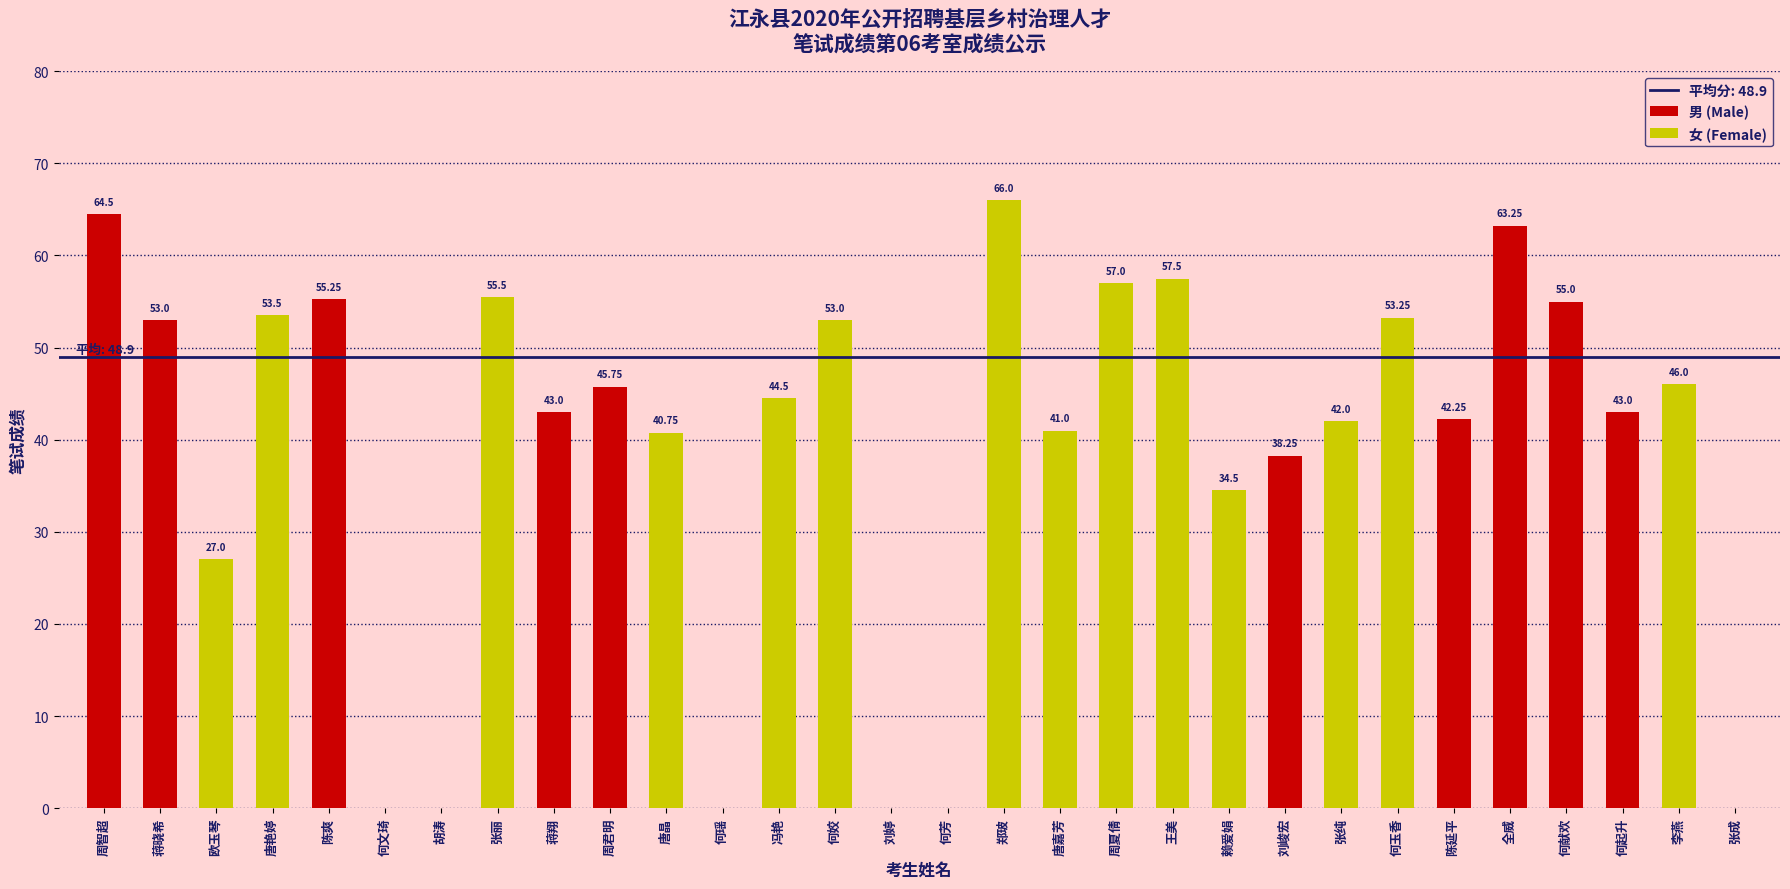

Between 刘峻宏 and 张丽, which is larger?

张丽